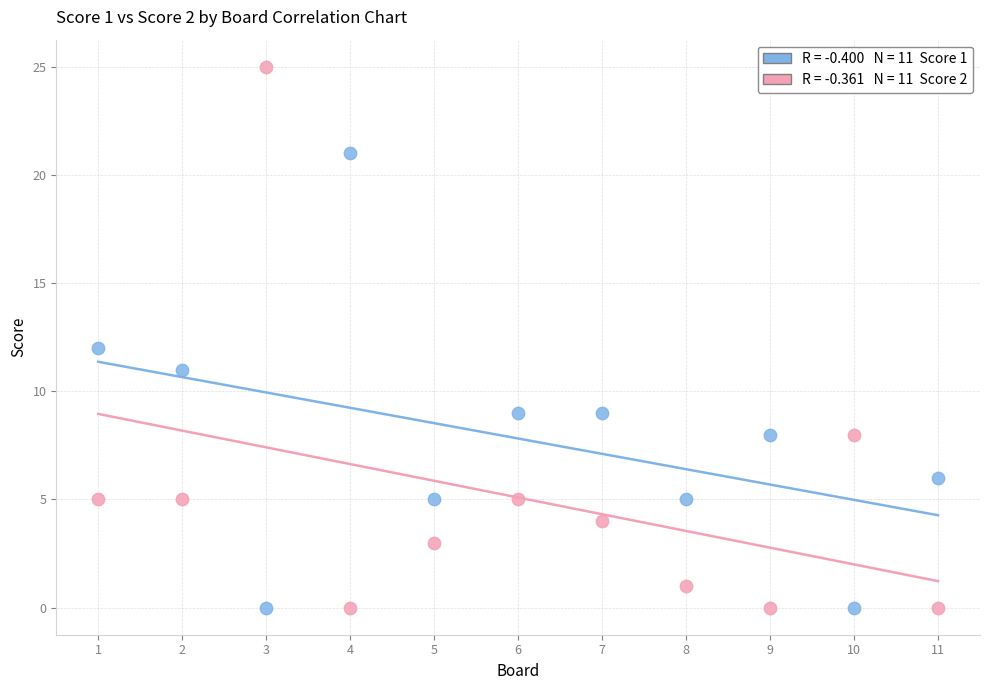

Across all data points, what is the range of Y values (max minus min)?

25